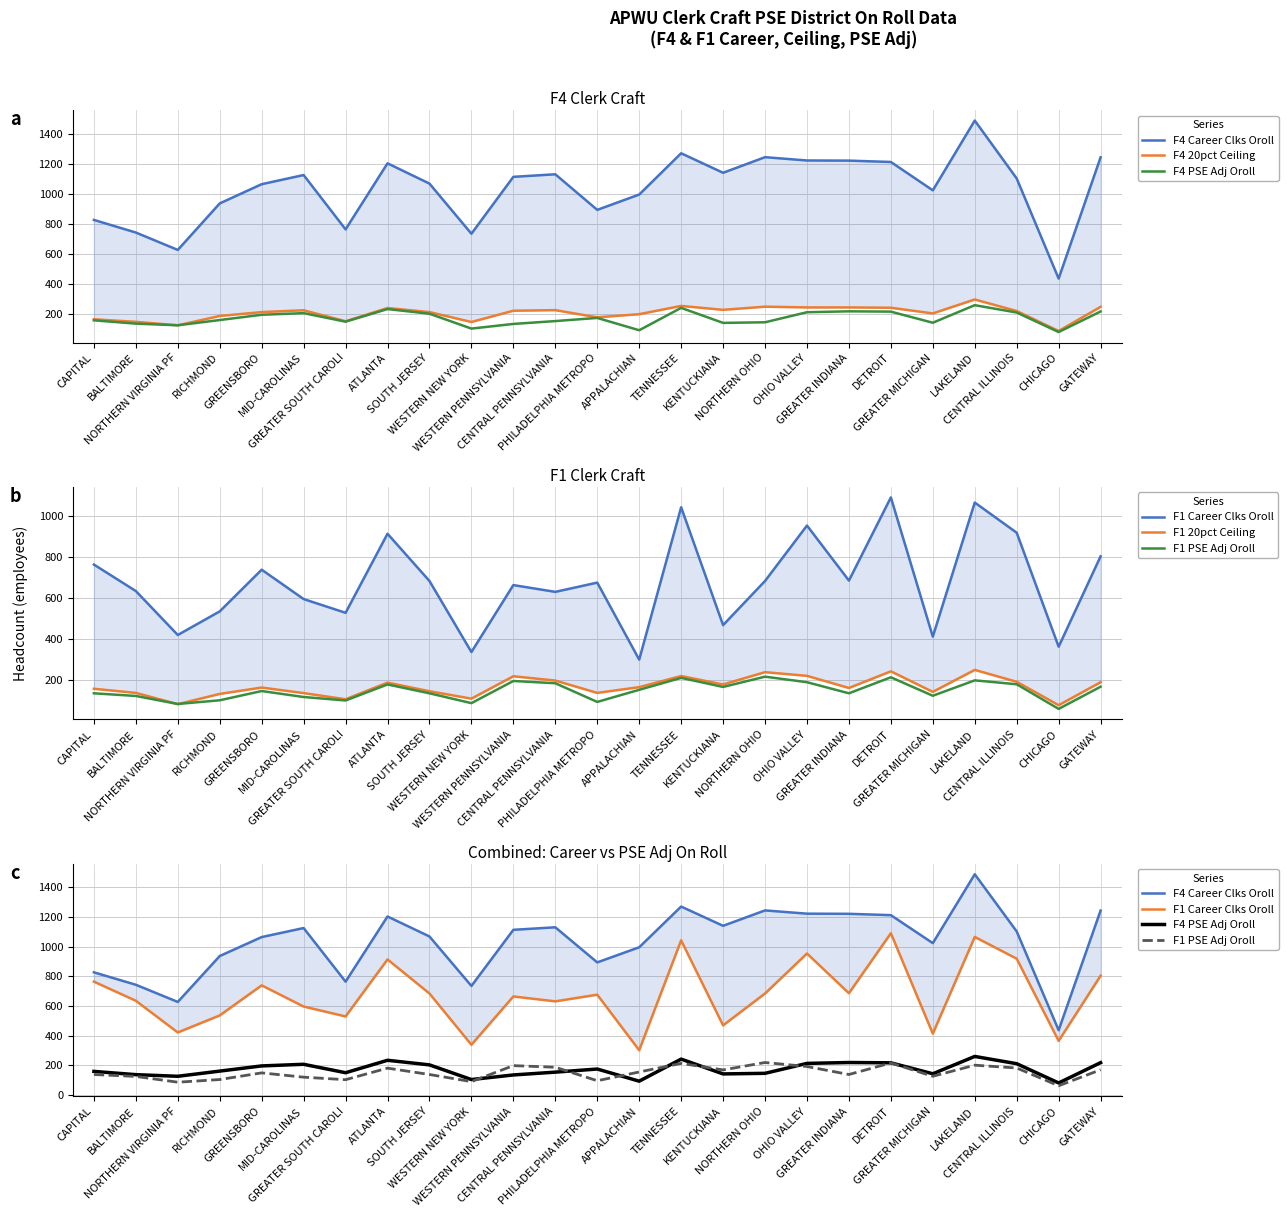

Which series has the largest range (max minus min)?

F4 Career Clks Oroll